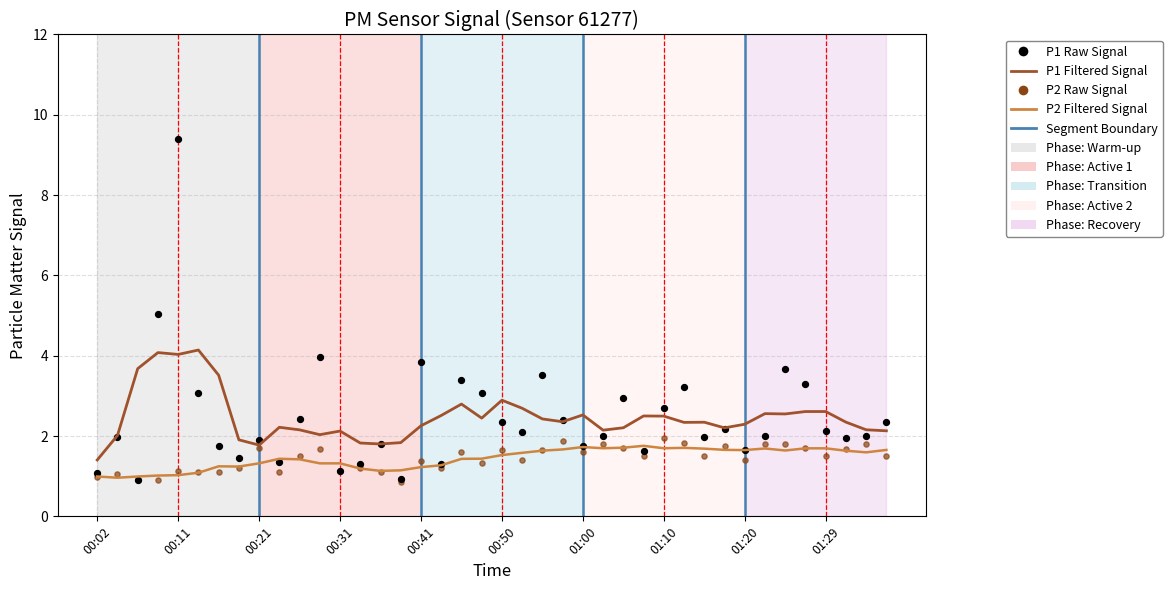

Is the value of P2 Filtered Signal at 00:41 greater than the value of P1 Raw Signal at 01:10?

No